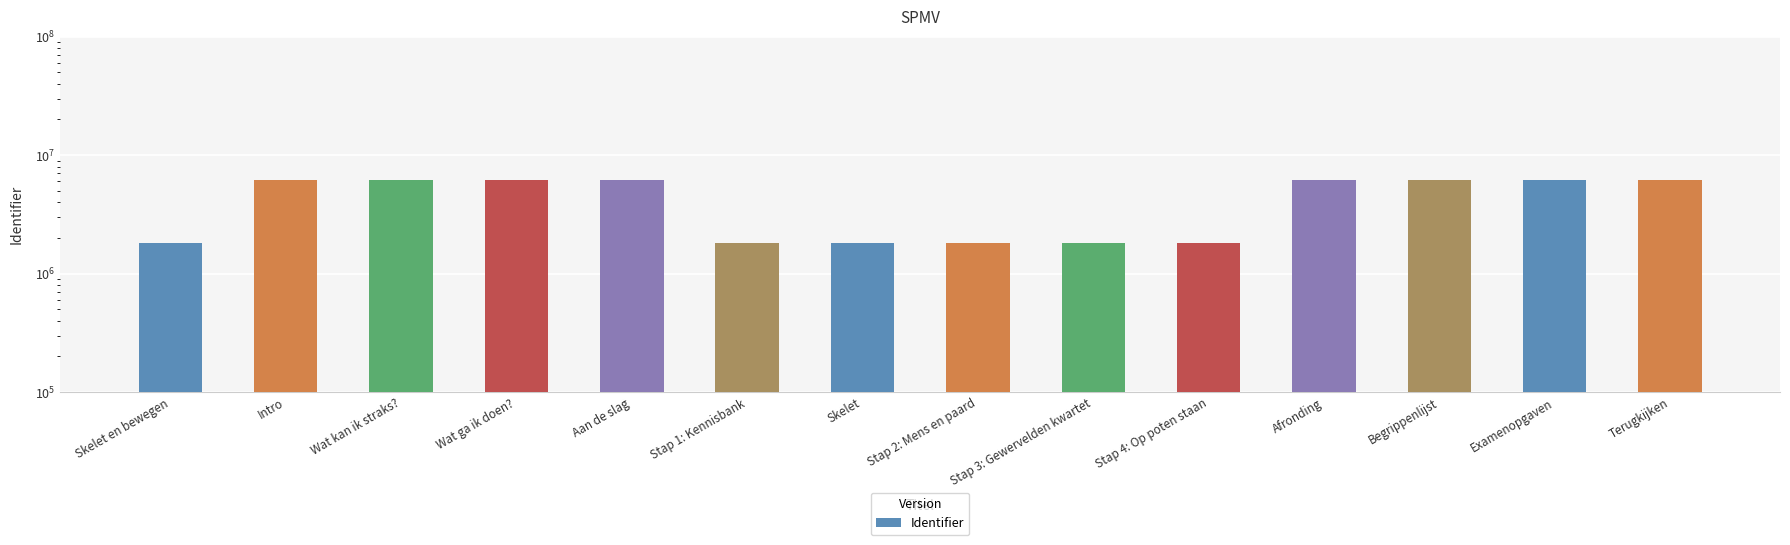

What is the value of the 6th bar from the left?

1802412